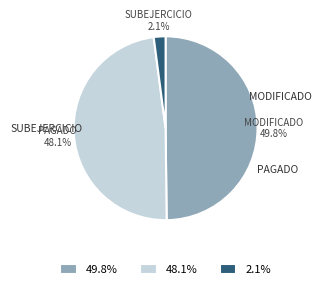

Rank the categories by value from lowest to highest.

2.1%, 48.1%, 49.8%